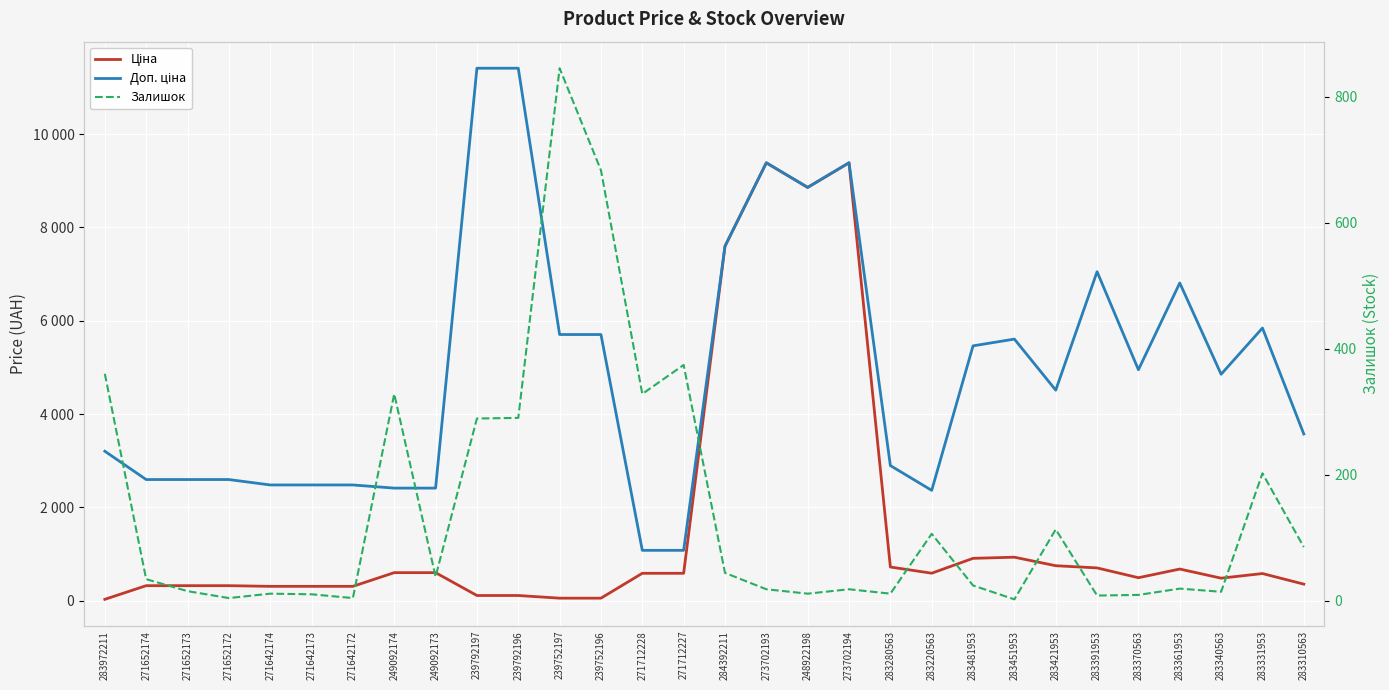

What is the difference between the maximum and minimum values in the Залишок series?

843.0